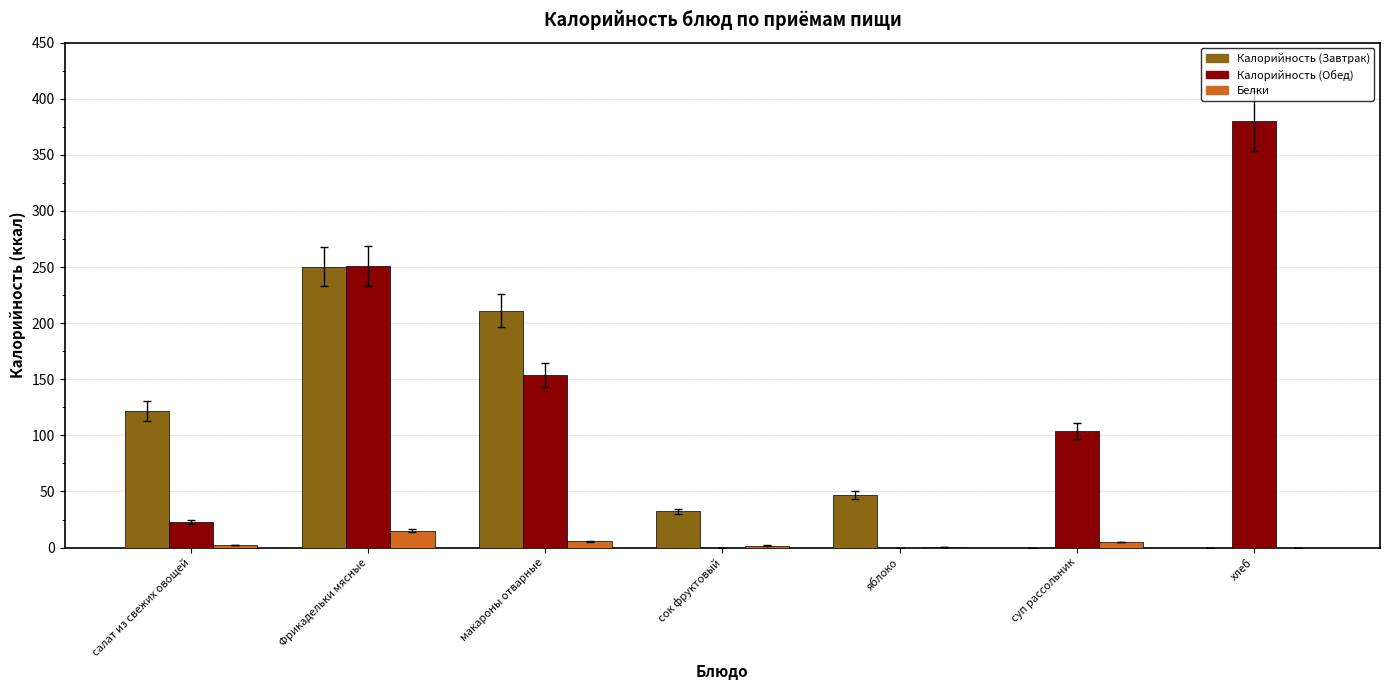

Are the bars horizontal?

No